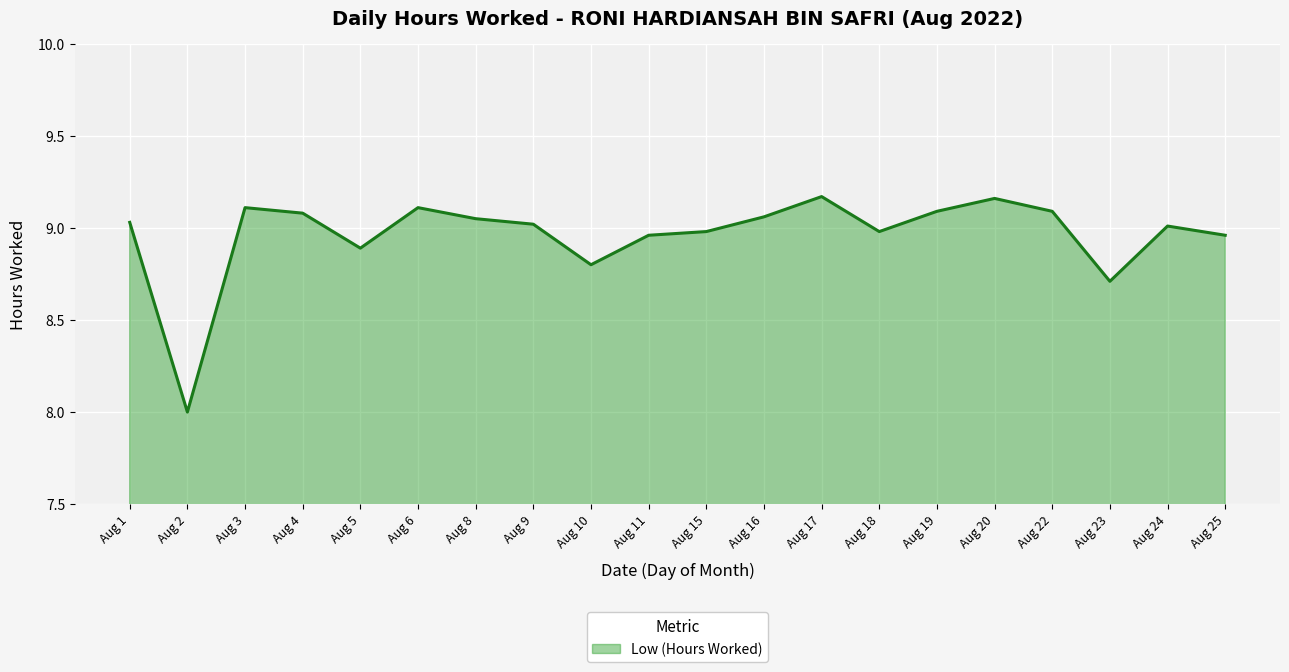

The chart shows a value of 9.0 at Aug 15. True or false?

True